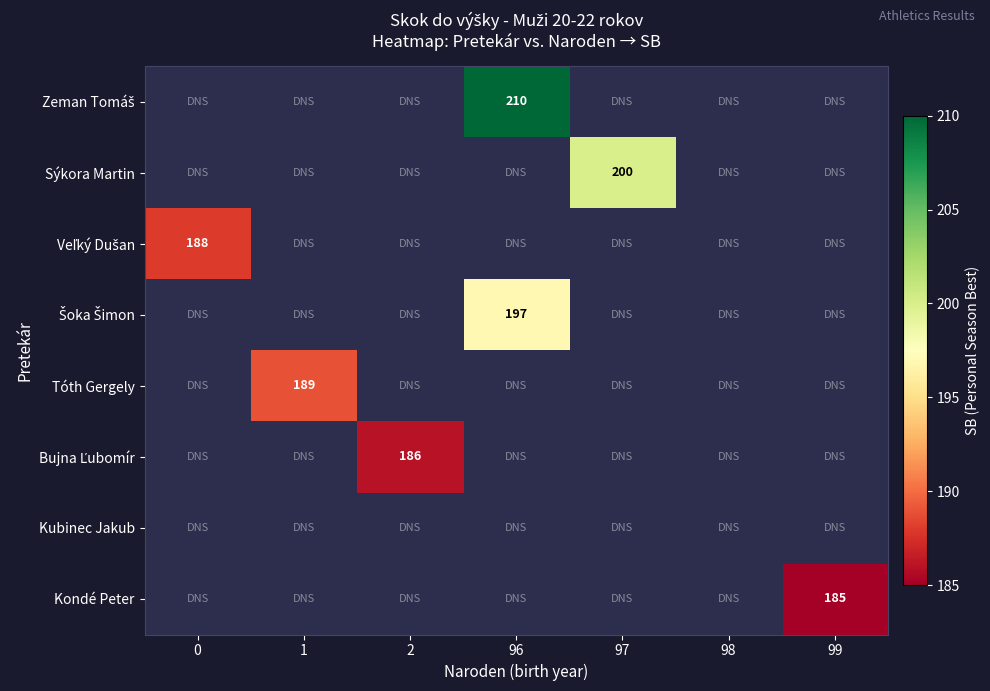

Is it true that Kondé Peter equals 61 at 99?

False